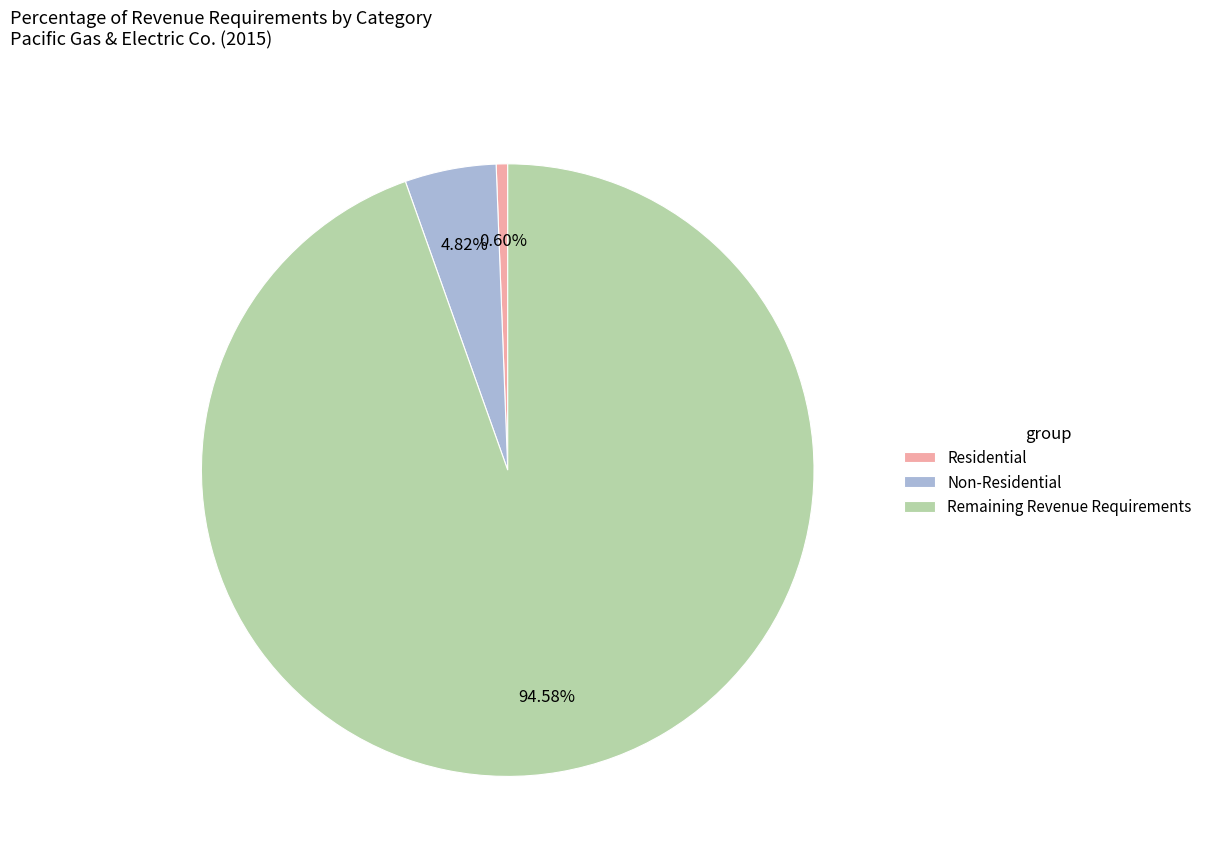

Is there a majority slice in this chart?

Yes